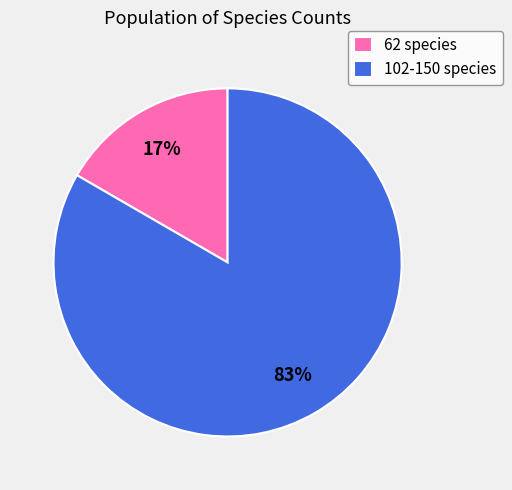

Rank the categories by value from lowest to highest.

62 species, 102-150 species